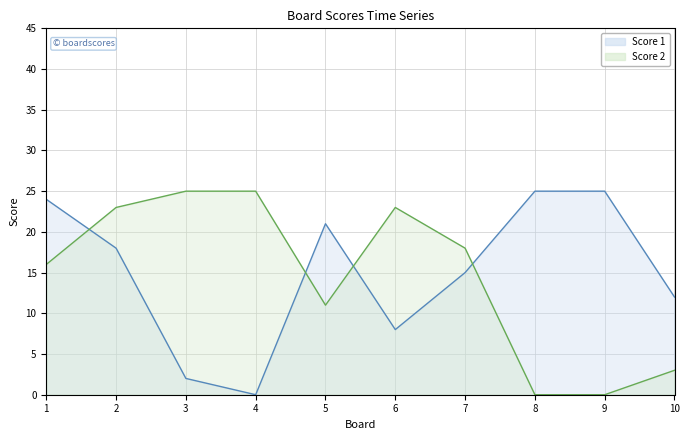

How many intersections are there between Score 1 and Score 2?

4